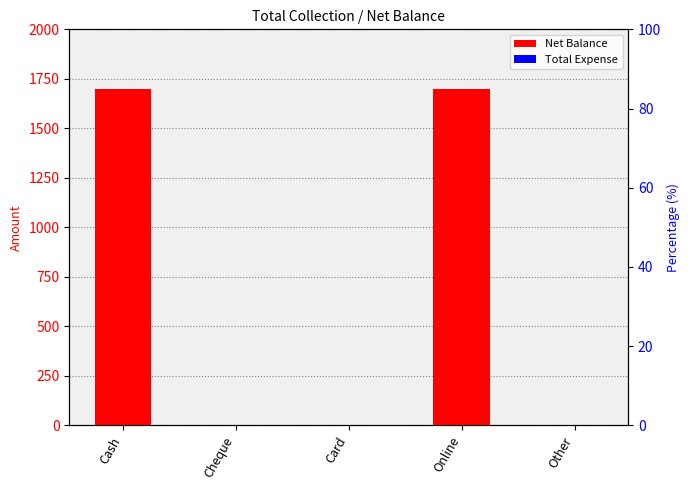

What position from the right is Online?

2